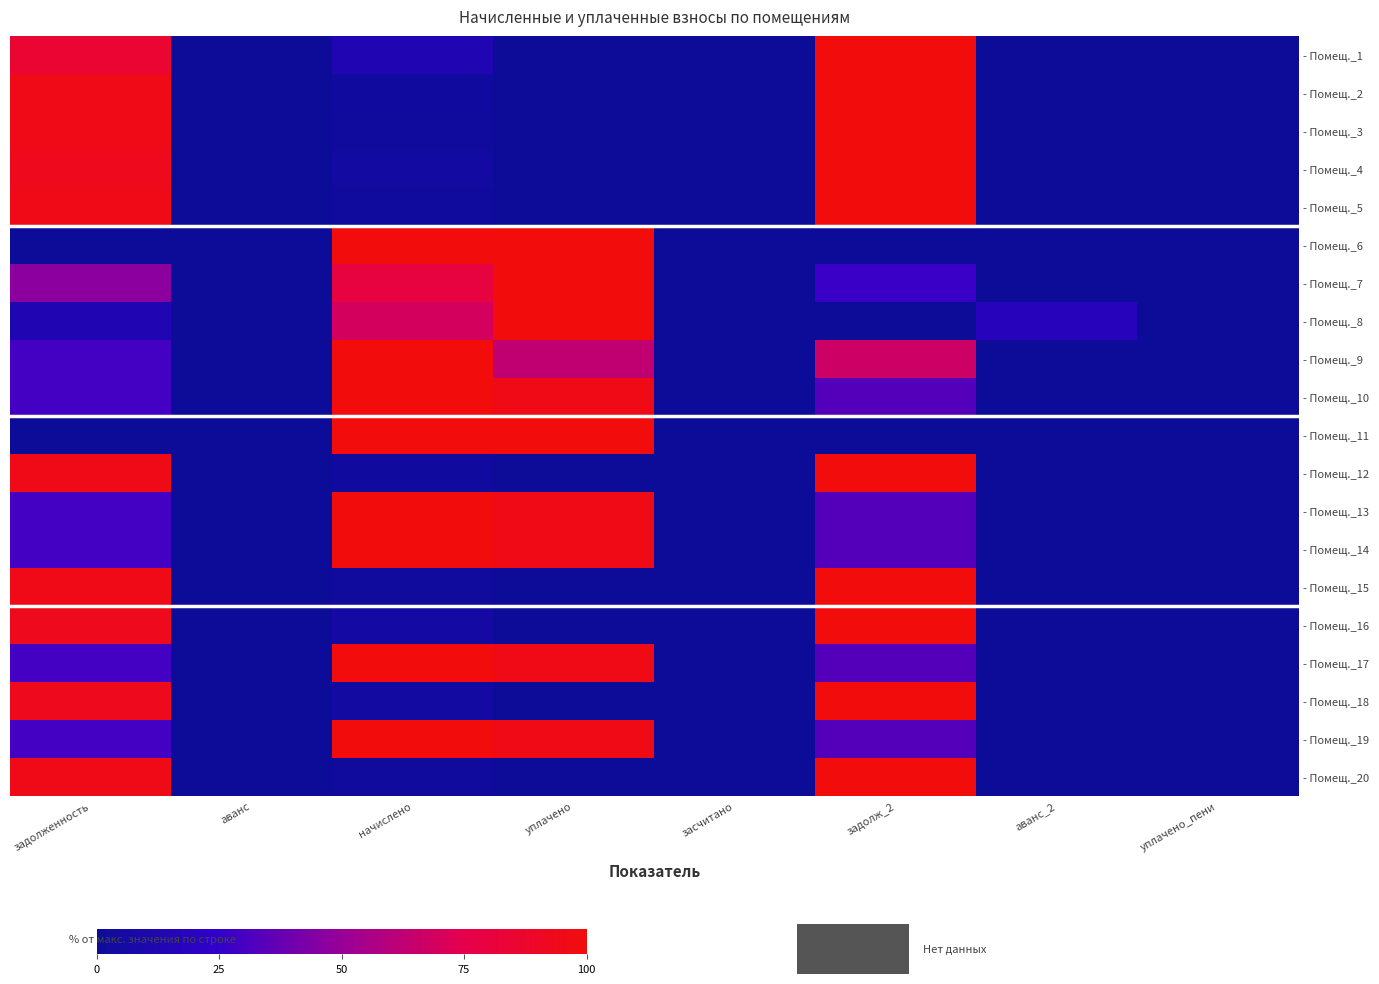

Reading right to left, transcribe all the data shown in this chart.

- Помещ._1: уплачено_пени=0.0	аванс_2=0.0	задолж_2=100.0	засчитано=0.0	уплачено=0.0	начислено=12.9	аванс=0.0	задолженность=85.3
- Помещ._2: уплачено_пени=0.0	аванс_2=0.0	задолж_2=100.0	засчитано=0.0	уплачено=0.0	начислено=2.6	аванс=0.0	задолженность=95.6
- Помещ._3: уплачено_пени=0.0	аванс_2=0.0	задолж_2=100.0	засчитано=0.0	уплачено=0.0	начислено=2.5	аванс=0.0	задолженность=95.8
- Помещ._4: уплачено_пени=0.0	аванс_2=0.0	задолж_2=100.0	засчитано=0.0	уплачено=0.0	начислено=4.8	аванс=0.0	задолженность=93.7
- Помещ._5: уплачено_пени=0.0	аванс_2=0.0	задолж_2=100.0	засчитано=0.0	уплачено=0.0	начислено=2.5	аванс=0.0	задолженность=95.8
- Помещ._6: уплачено_пени=0.0	аванс_2=0.0	задолж_2=0.0	засчитано=0.0	уплачено=100.0	начислено=100.0	аванс=0.0	задолженность=0.0
- Помещ._7: уплачено_пени=0.3	аванс_2=0.0	задолж_2=26.9	засчитано=0.0	уплачено=100.0	начислено=79.7	аванс=0.0	задолженность=46.8
- Помещ._8: уплачено_пени=0.0	аванс_2=17.7	задолж_2=0.0	засчитано=0.0	уплачено=100.0	начислено=69.5	аванс=0.0	задолженность=12.8
- Помещ._9: уплачено_пени=0.0	аванс_2=0.0	задолж_2=66.7	засчитано=0.0	уплачено=62.7	начислено=100.0	аванс=0.0	задолженность=29.4
- Помещ._10: уплачено_пени=0.0	аванс_2=0.0	задолж_2=33.3	засчитано=0.0	уплачено=96.0	начислено=100.0	аванс=0.0	задолженность=29.4
- Помещ._11: уплачено_пени=0.0	аванс_2=0.0	задолж_2=0.0	засчитано=0.0	уплачено=100.0	начислено=100.0	аванс=0.0	задолженность=0.0
- Помещ._12: уплачено_пени=0.0	аванс_2=0.0	задолж_2=100.0	засчитано=0.0	уплачено=0.0	начислено=2.6	аванс=0.0	задолженность=95.6
- Помещ._13: уплачено_пени=0.0	аванс_2=0.0	задолж_2=33.3	засчитано=0.0	уплачено=96.0	начислено=100.0	аванс=0.0	задолженность=29.4
- Помещ._14: уплачено_пени=0.0	аванс_2=0.0	задолж_2=33.3	засчитано=0.0	уплачено=96.0	начислено=100.0	аванс=0.0	задолженность=29.4
- Помещ._15: уплачено_пени=0.0	аванс_2=0.0	задолж_2=100.0	засчитано=0.0	уплачено=0.0	начислено=2.5	аванс=0.0	задолженность=95.8
- Помещ._16: уплачено_пени=0.0	аванс_2=0.0	задолж_2=100.0	засчитано=0.0	уплачено=0.0	начислено=5.3	аванс=0.0	задолженность=93.2
- Помещ._17: уплачено_пени=0.0	аванс_2=0.0	задолж_2=33.3	засчитано=0.0	уплачено=96.0	начислено=100.0	аванс=0.0	задолженность=29.4
- Помещ._18: уплачено_пени=0.0	аванс_2=0.0	задолж_2=100.0	засчитано=0.0	уплачено=0.0	начислено=4.8	аванс=0.0	задолженность=93.4
- Помещ._19: уплачено_пени=0.0	аванс_2=0.0	задолж_2=33.3	засчитано=0.0	уплачено=96.0	начислено=100.0	аванс=0.0	задолженность=29.4
- Помещ._20: уплачено_пени=0.0	аванс_2=0.0	задолж_2=100.0	засчитано=0.0	уплачено=0.0	начислено=2.5	аванс=0.0	задолженность=95.8